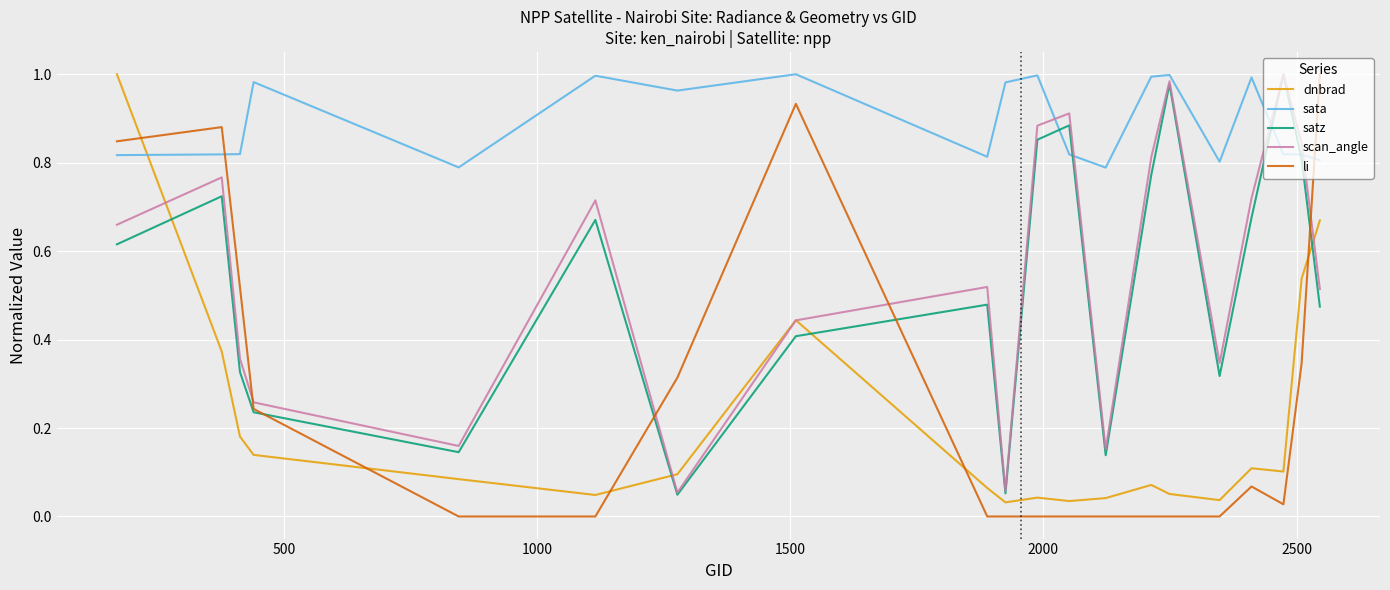

True or false: dnbrad and sata cross at least once.

True